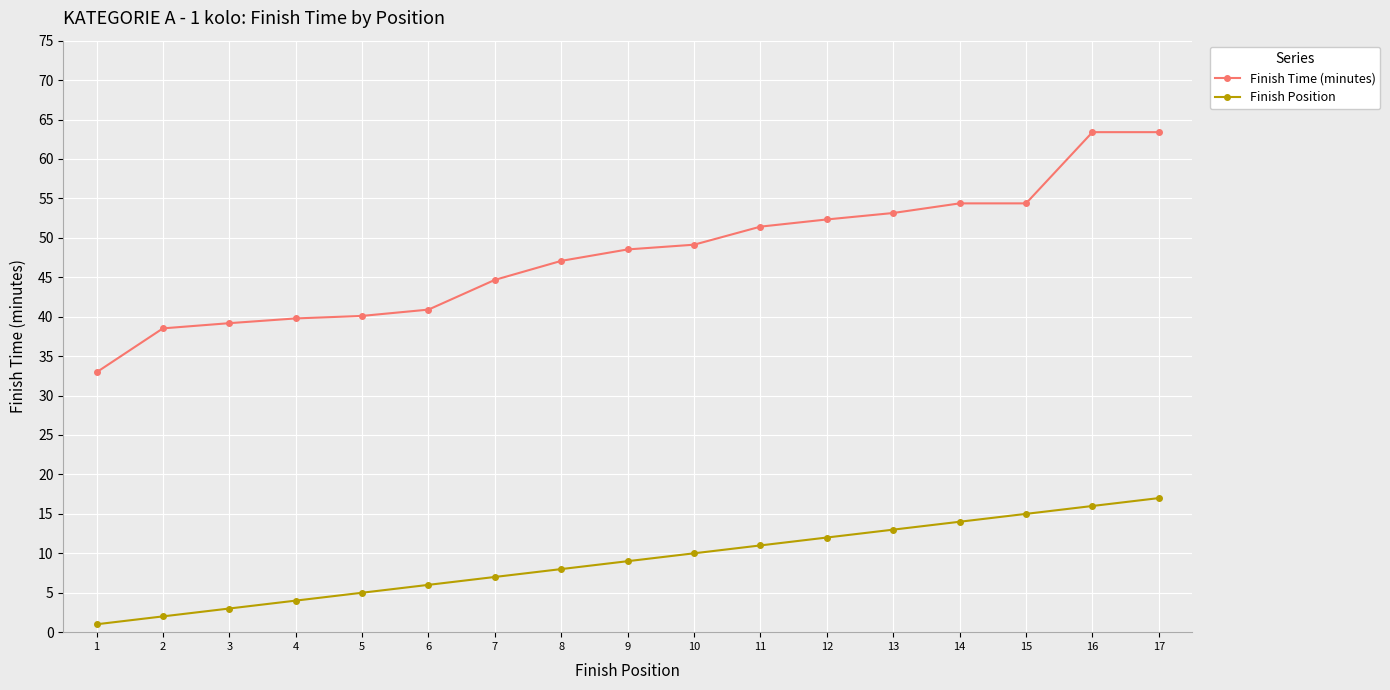

Is it true that Finish Time (minutes) equals 63.4 at 16?

True